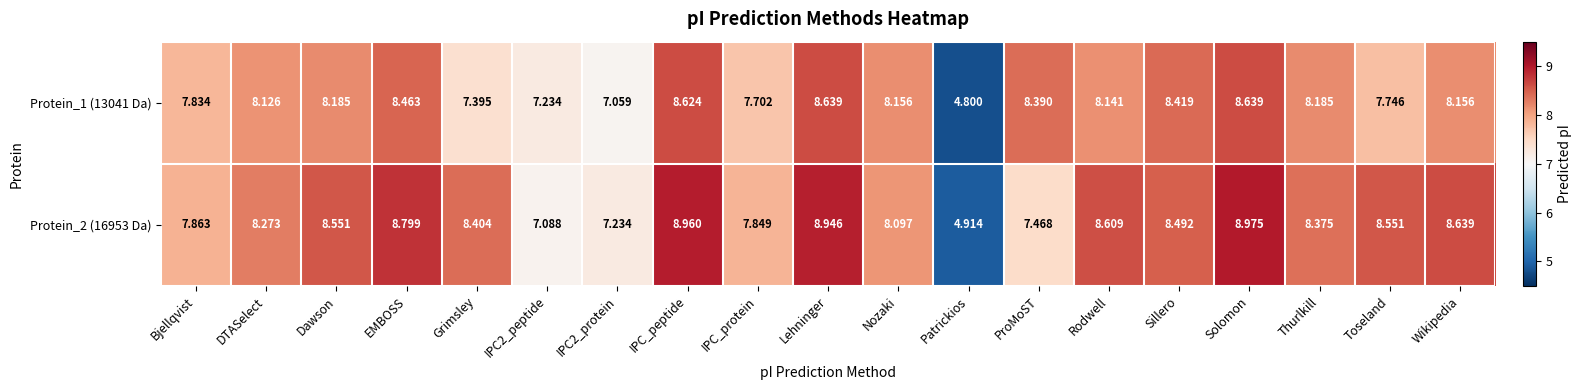

Where does the Protein_2 (16953 Da) series first go above 8?

DTASelect